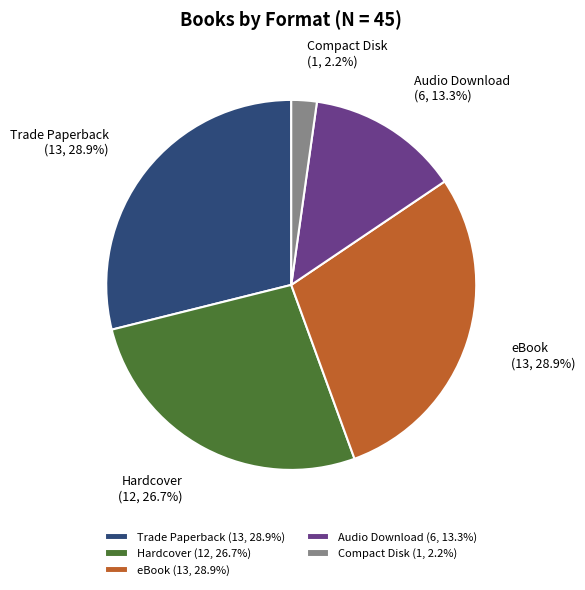

What is the smallest slice in the pie chart?

Compact Disk